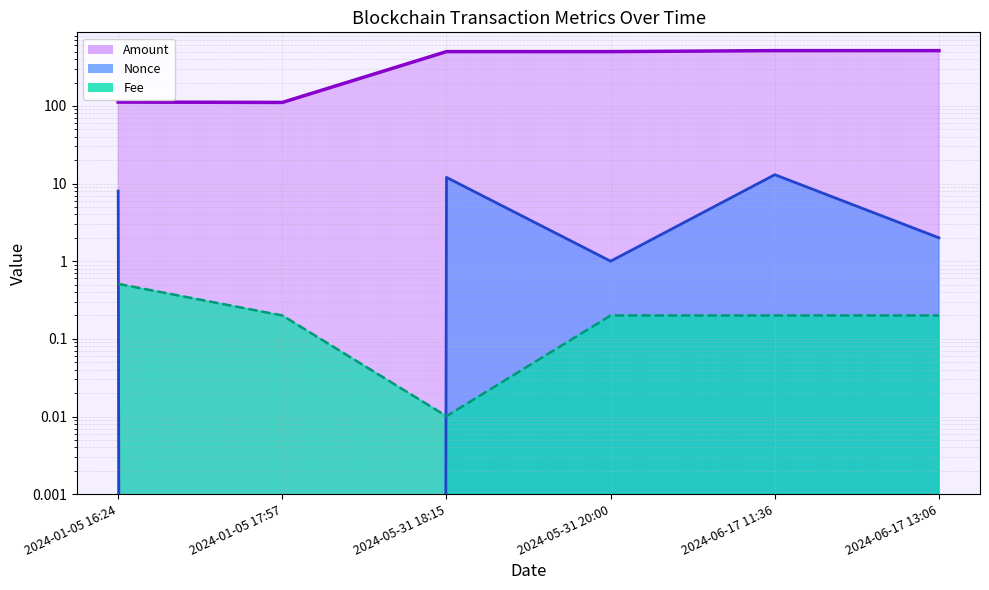

Between 2024-01-05 16:24 and 2024-01-05 17:57, which series saw the biggest shift?

Nonce line